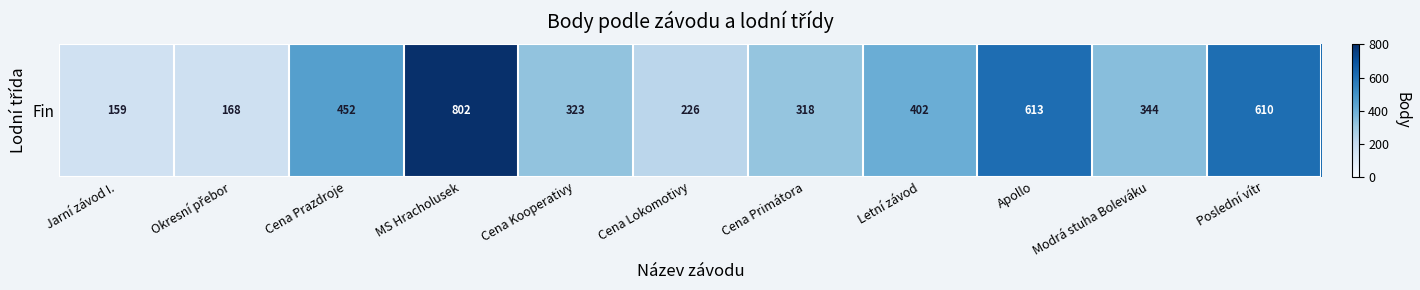

Which label corresponds to the largest value in the chart?

MS Hracholusek